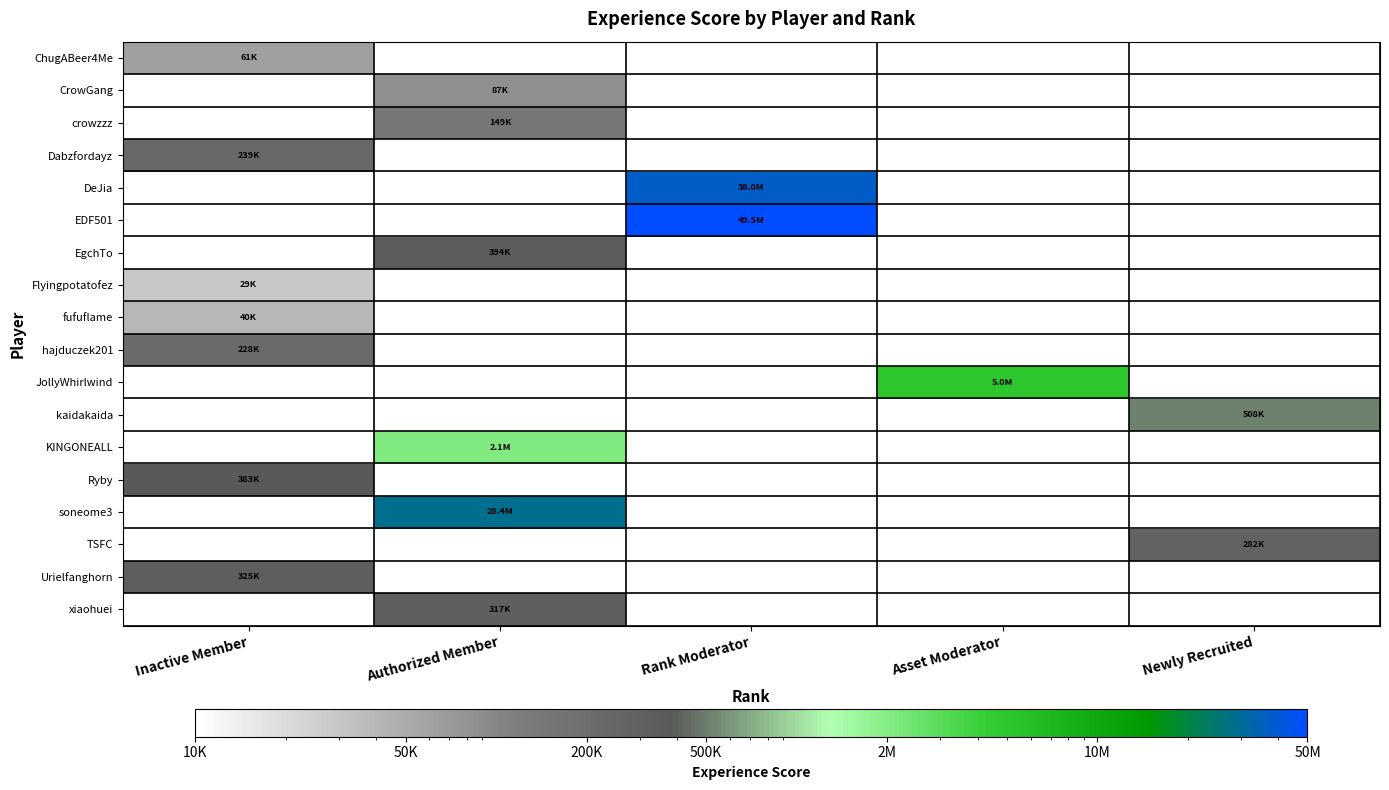

At how many categories does at least one series exceed 2575176?

3